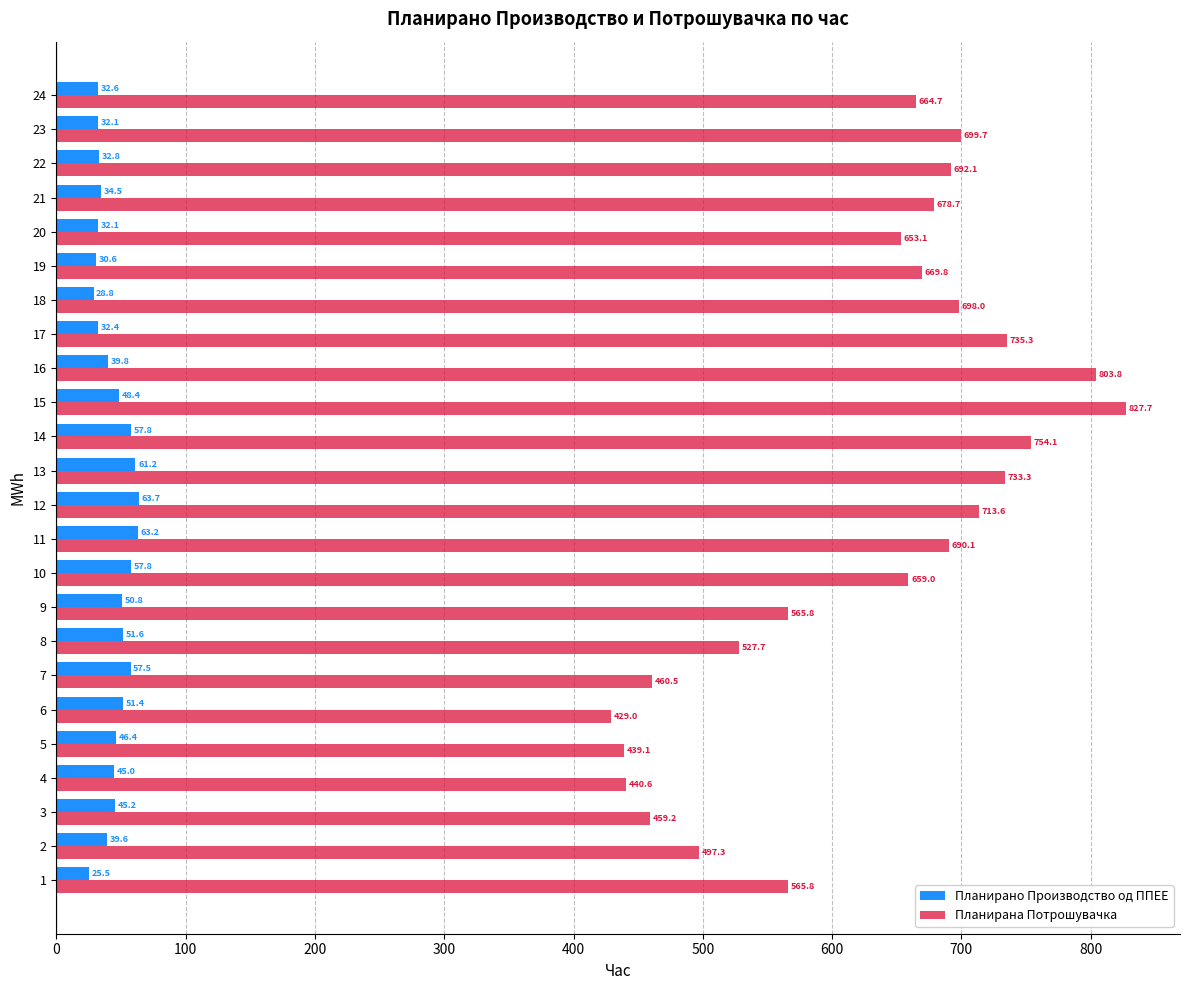

What is the difference between the maximum and minimum values in the Планирано Производство од ППЕЕ series?

38.2